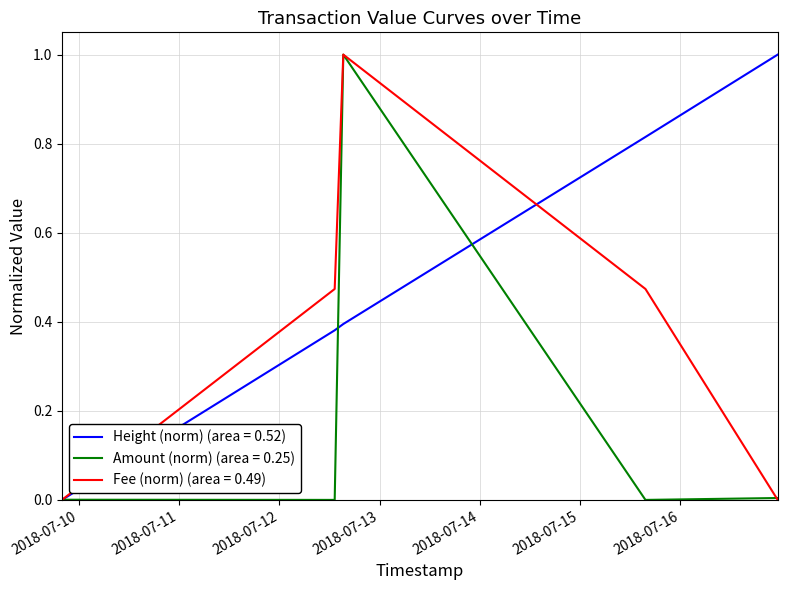

List the series in order of their overall mean, lowest first.

Amount (norm) (area = 0.25), Fee (norm) (area = 0.49), Height (norm) (area = 0.52)